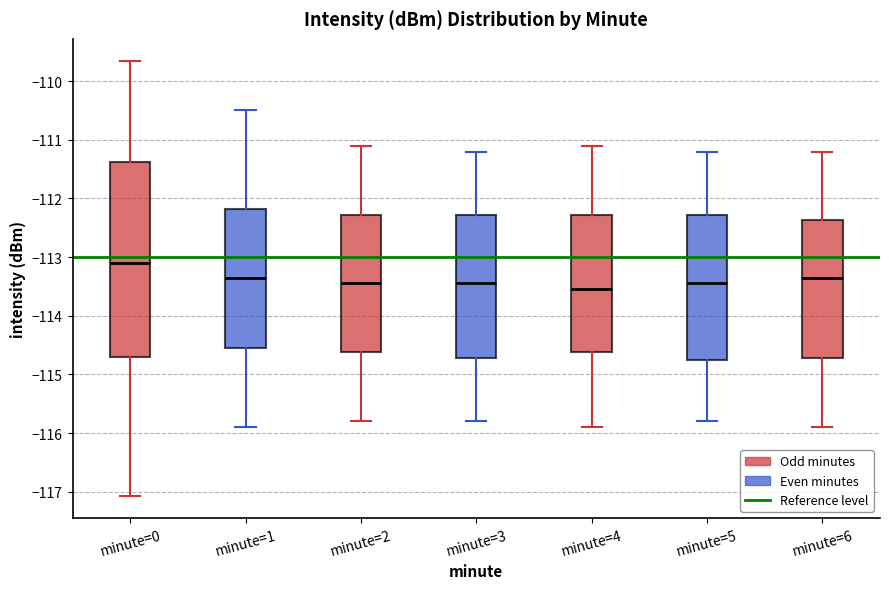

Reading left to right, transcribe this box plot: for each box, give where its median line is, the range the box spans, and where its two whiskers end, as read against the y-axis. The values are not printed on the chart, so give them approximately, as read against the axis.

minute=0: median -113.1, box -114.7 to -111.4, whiskers -117.1 to -109.6
minute=1: median -113.3, box -114.5 to -112.2, whiskers -115.9 to -110.5
minute=2: median -113.4, box -114.6 to -112.3, whiskers -115.8 to -111.1
minute=3: median -113.4, box -114.7 to -112.3, whiskers -115.8 to -111.2
minute=4: median -113.5, box -114.6 to -112.3, whiskers -115.9 to -111.1
minute=5: median -113.4, box -114.7 to -112.3, whiskers -115.8 to -111.2
minute=6: median -113.3, box -114.7 to -112.4, whiskers -115.9 to -111.2